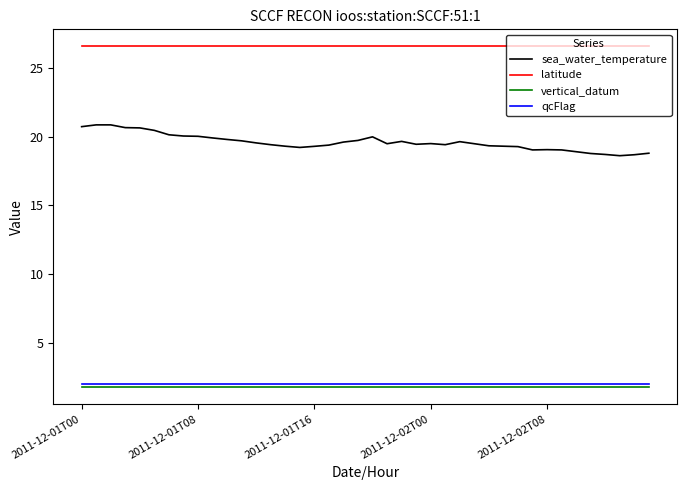

What is the greatest value displayed?

26.6